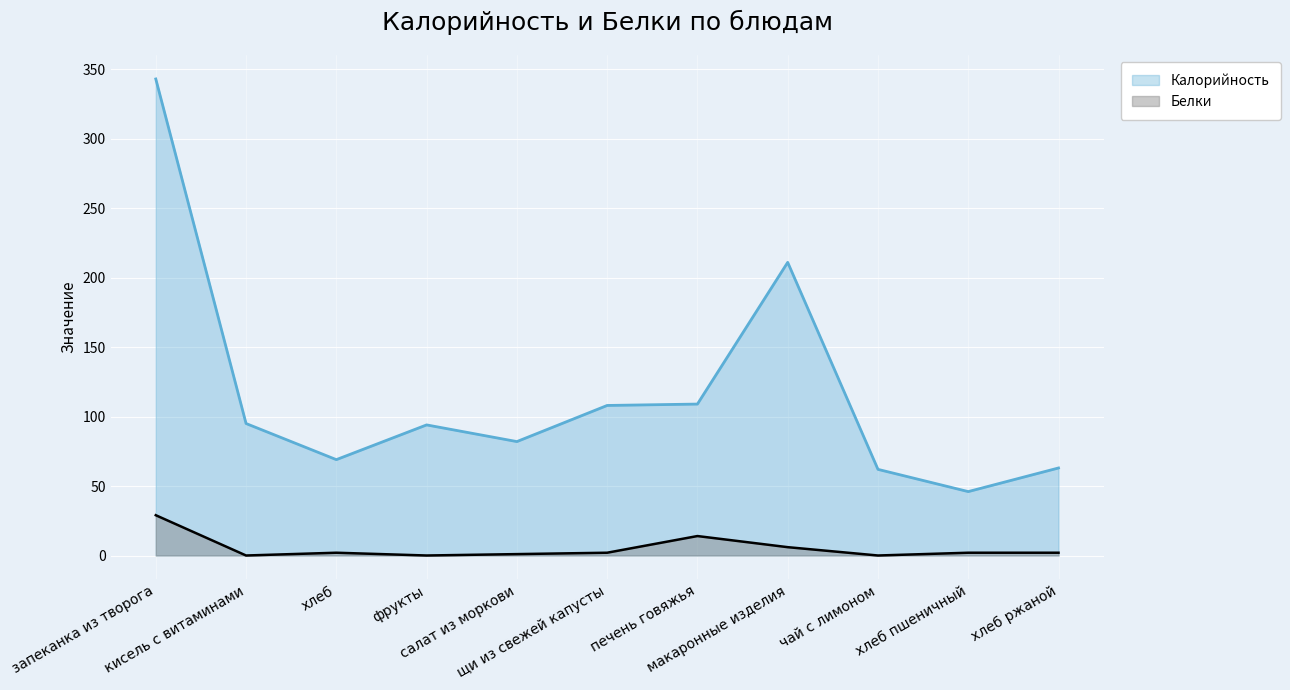

What is the difference between the second highest and minimum values in the Белки series?

14